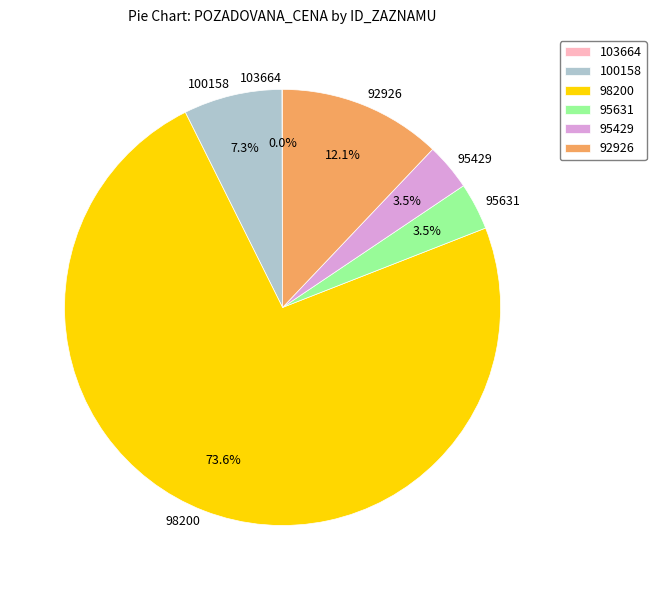

What is the largest slice in the pie chart?

98200